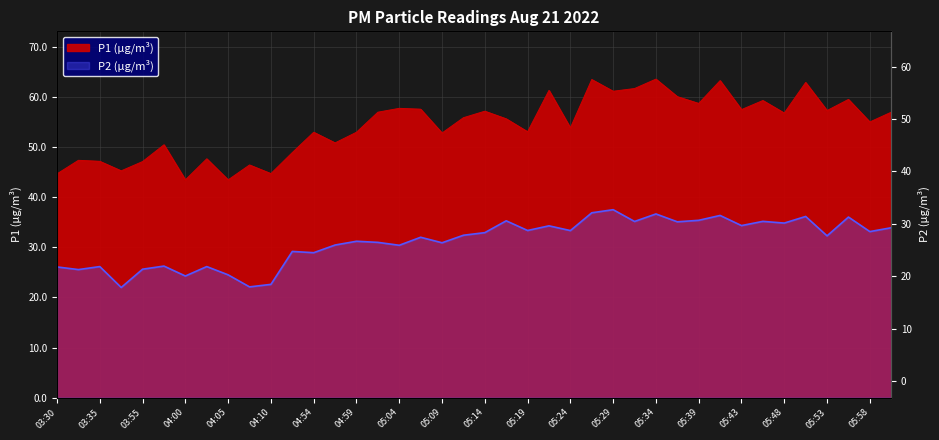

Which category has the highest value across all series?

05:34